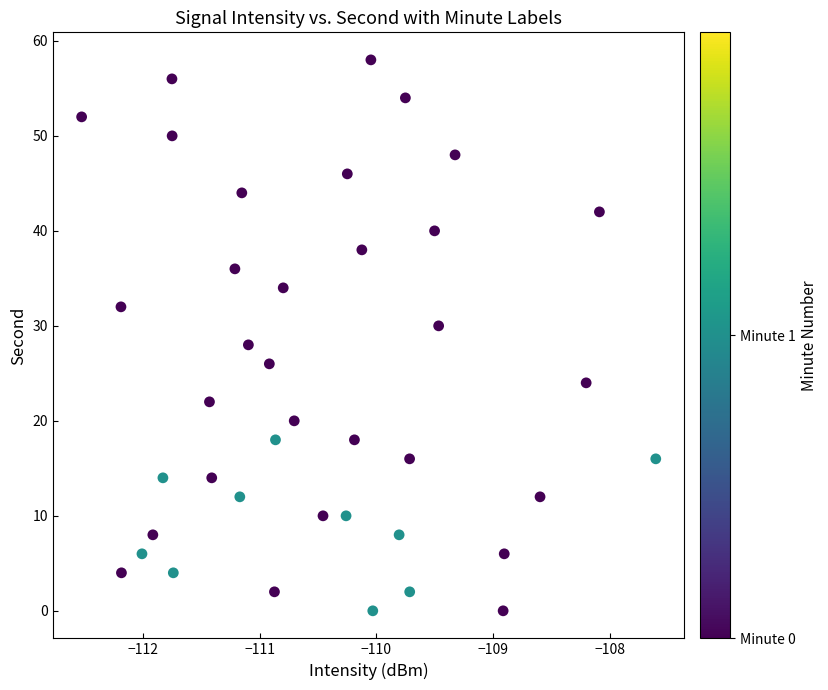

What is the range of Y values (max minus min)?

58